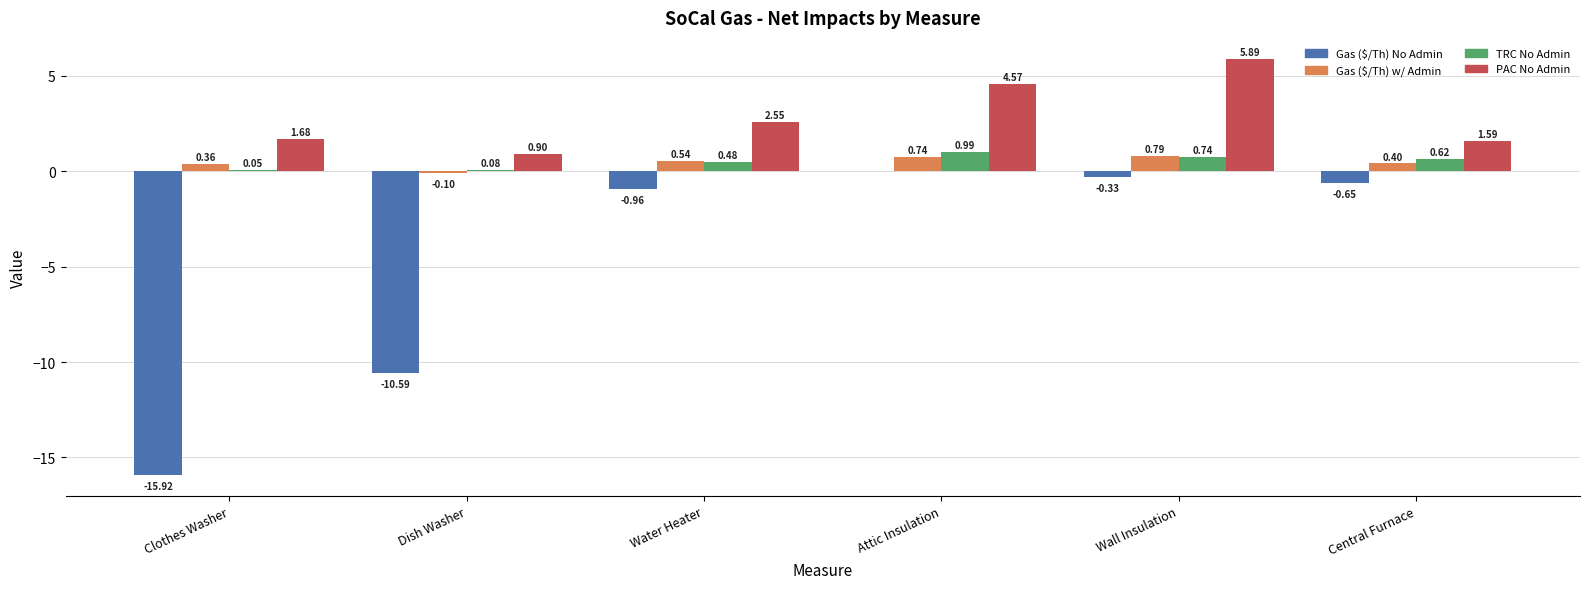

What is the sum of all Gas ($/Th) w/ Admin values?

2.7